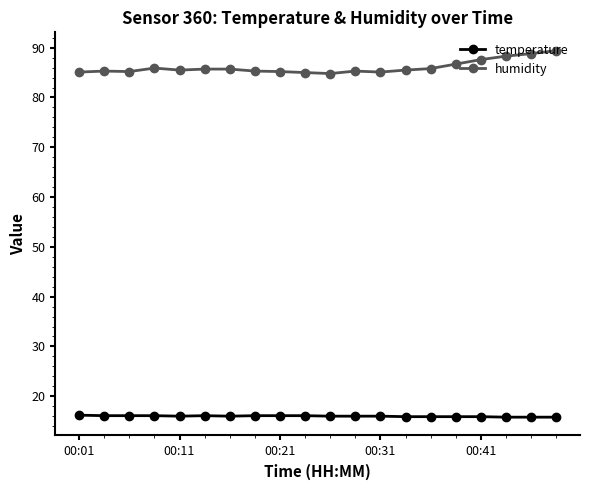

What is the value of the humidity point at the 18th from the left?

88.3